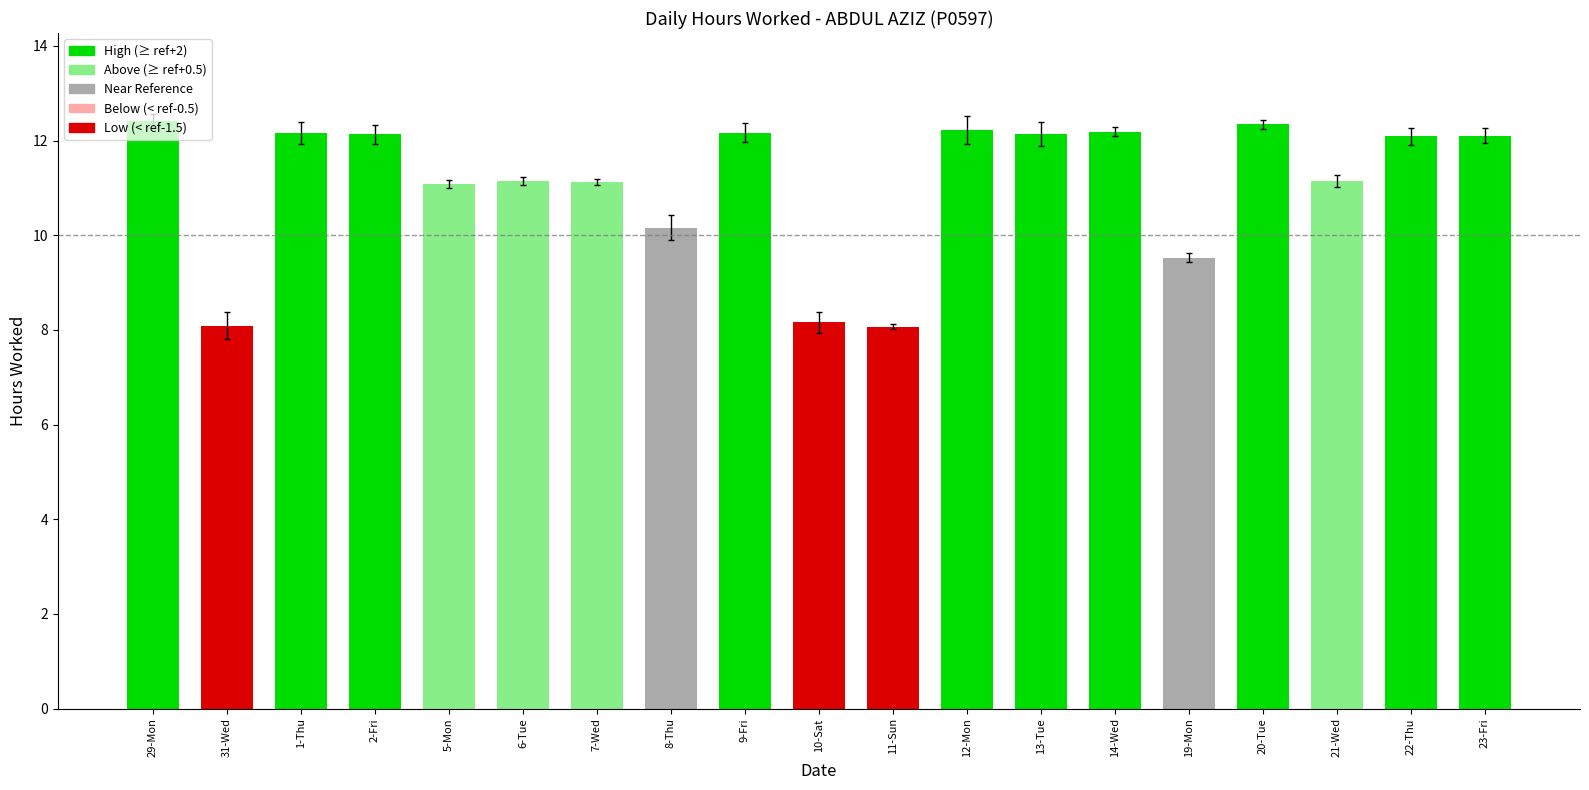

Which has a higher value, 2-Fri or 7-Wed?

2-Fri